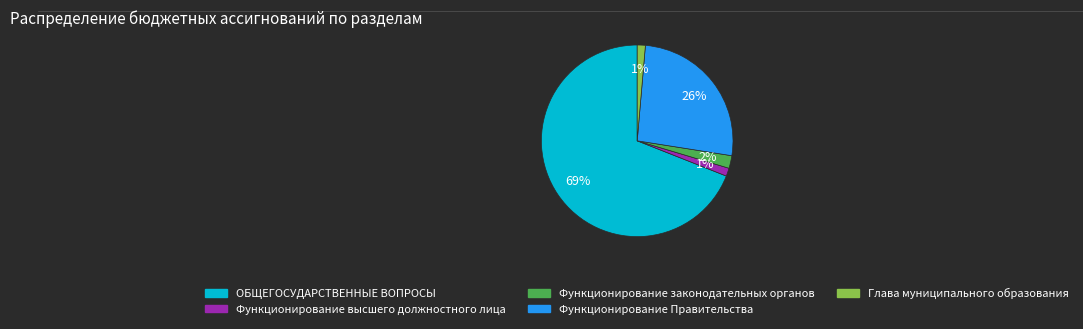

Combined, do Функционирование Правительства and Функционирование высшего должностного лица account for over 50%?

No